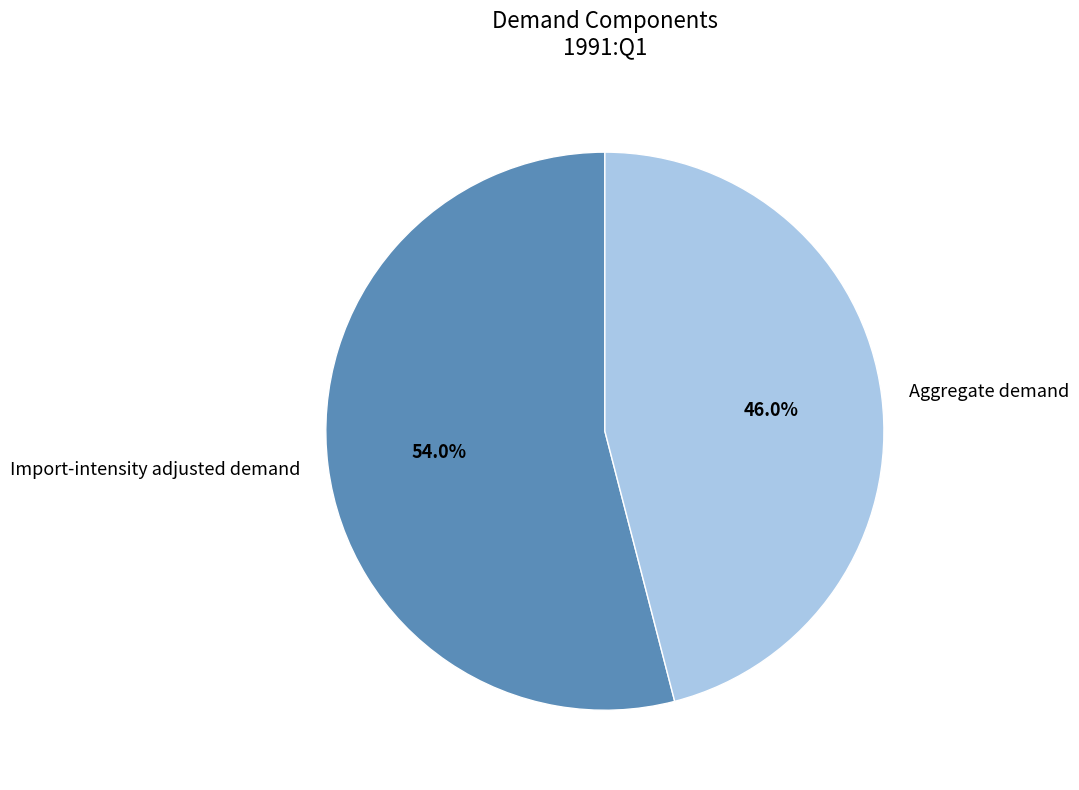

Which has a higher value, Import-intensity adjusted demand or Aggregate demand?

Import-intensity adjusted demand